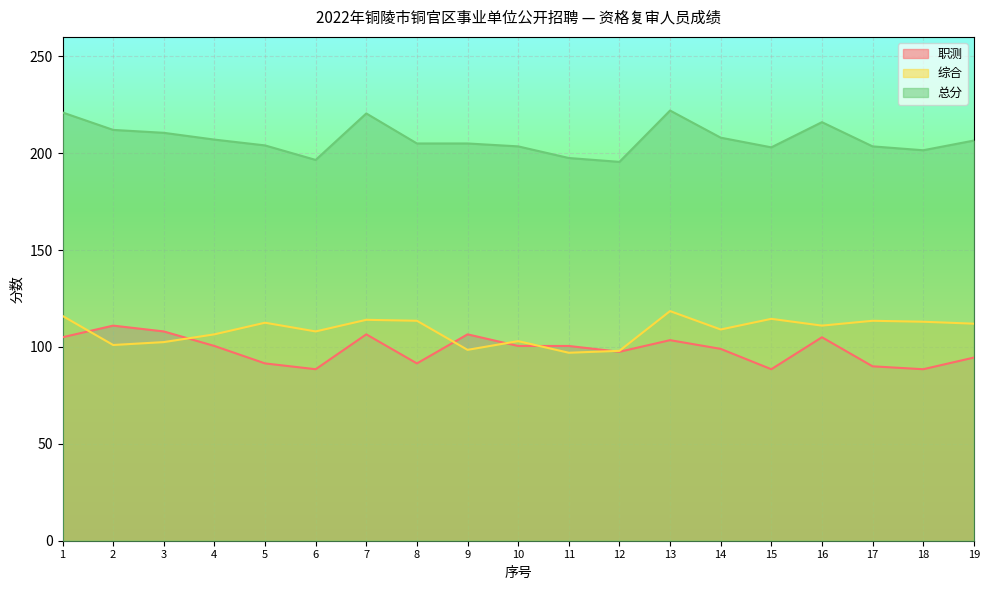

What is the minimum value for 职测?

88.5